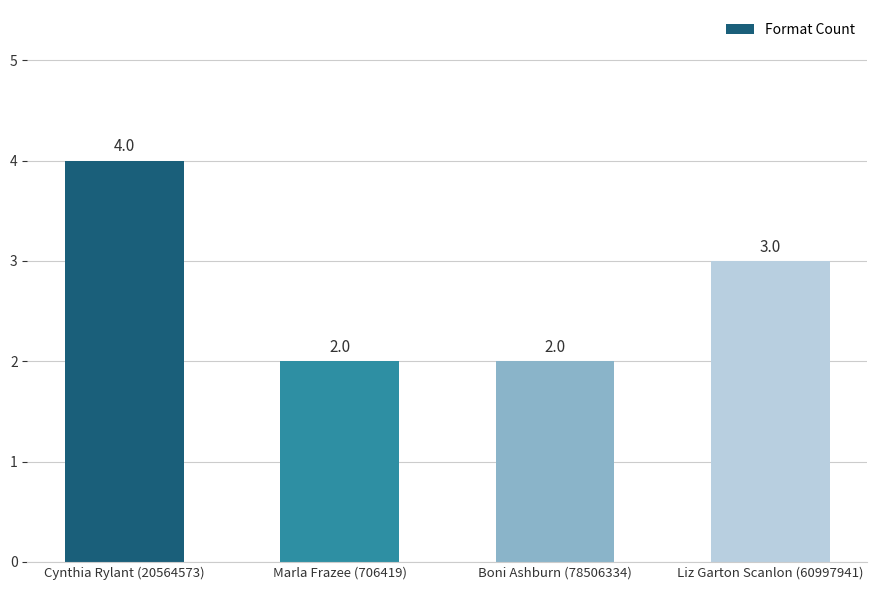

At which label is the value closest to 3?

Liz Garton Scanlon (60997941)